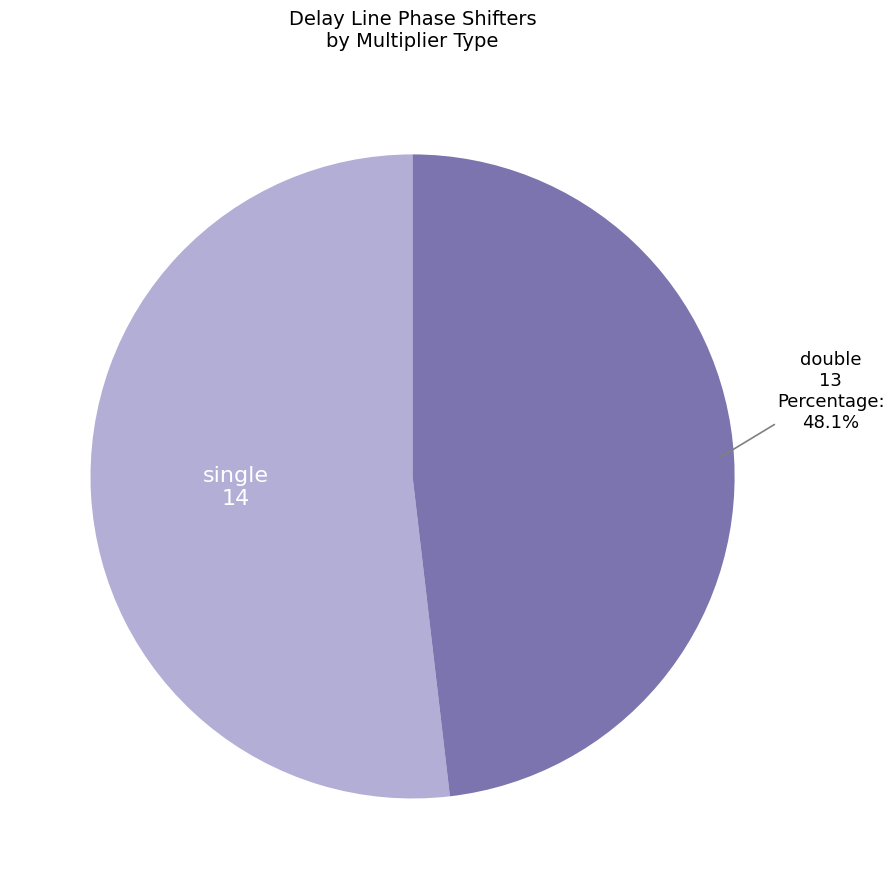

Does any single category account for the majority?

Yes